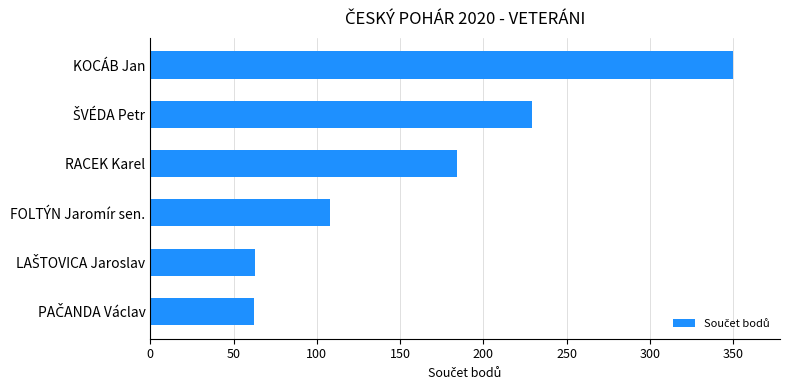

What is the change in value from FOLTÝN Jaromír sen. to KOCÁB Jan?

+242